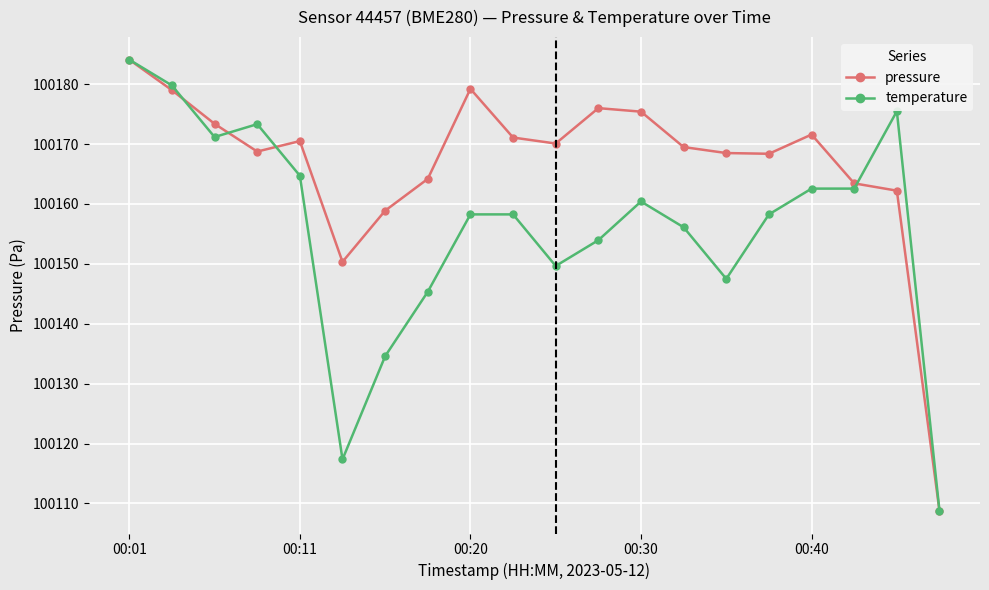

List the series in order of their overall mean, highest first.

pressure, temperature